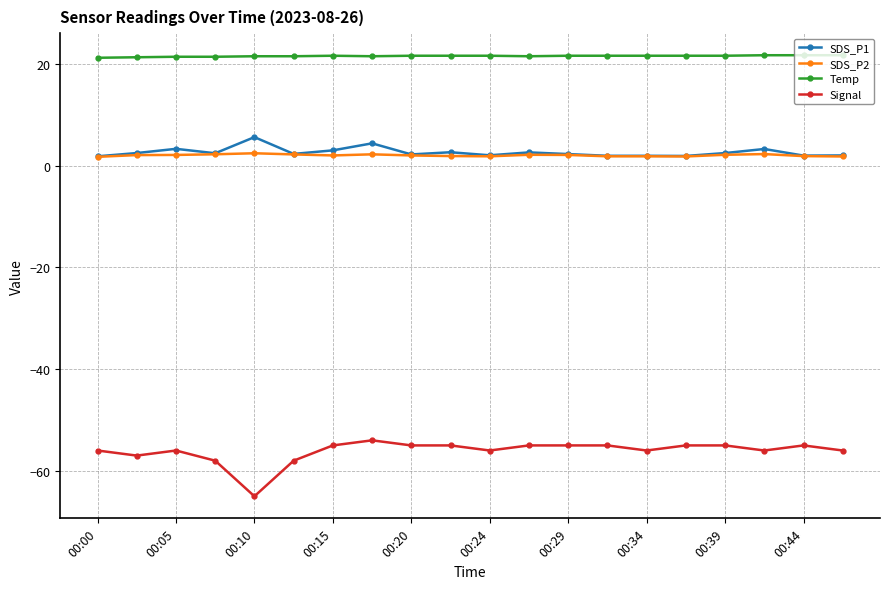

What is the value of the SDS_P2 point at the 12th from the left?

2.1